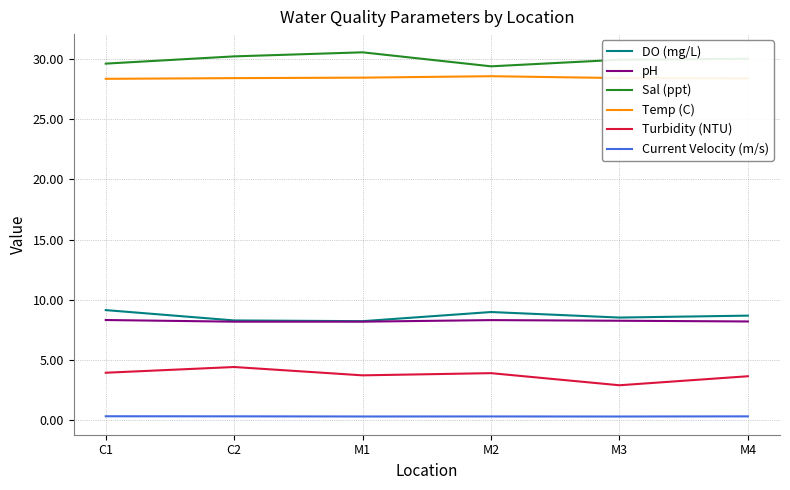

The value of Sal (ppt) at M3 is 52.7. True or false?

False